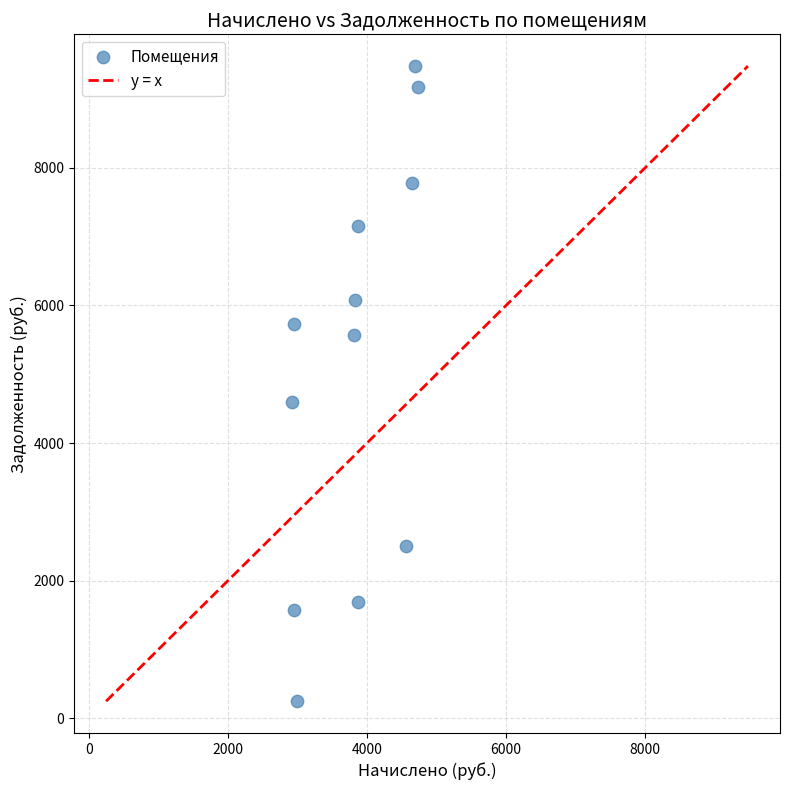

What is the average Y value?

5130.5